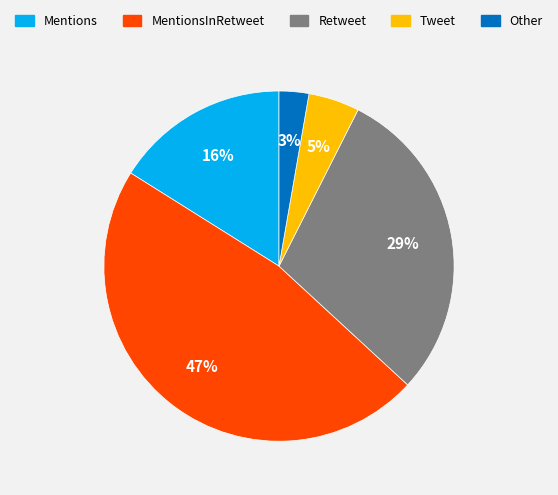

Does any single category account for the majority?

No